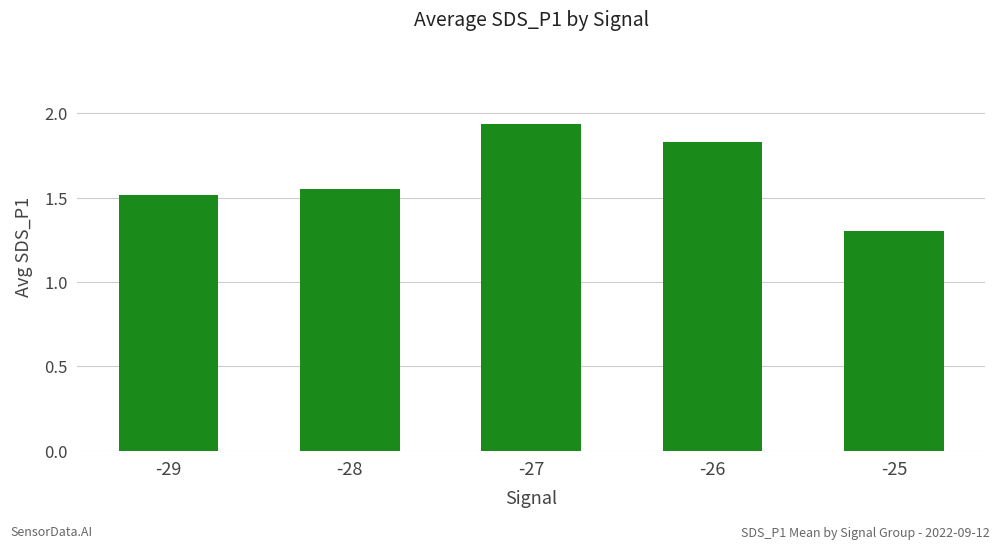

What is the difference between the maximum and second lowest values?

0.4